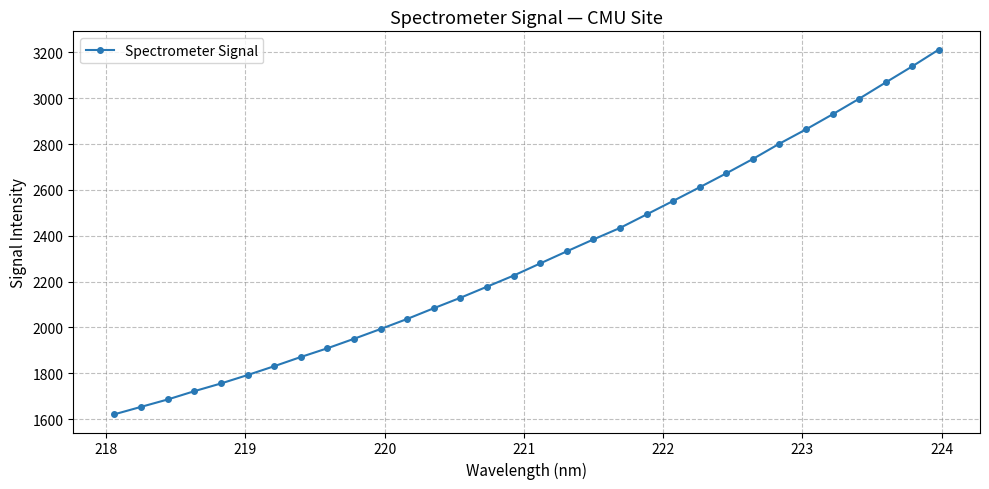

Reading left to right, list all the values displayed in this chart.

1621.5	1653.8	1686.0	1722.2	1755.8	1792.5	1831.1	1871.3	1909.4	1950.7	1993.4	2037.3	2084.1	2129.7	2178.0	2226.5	2279.4	2332.1	2384.0	2434.1	2493.0	2552.0	2611.7	2672.4	2735.0	2801.8	2864.2	2929.8	2997.8	3068.8	3139.0	3212.3